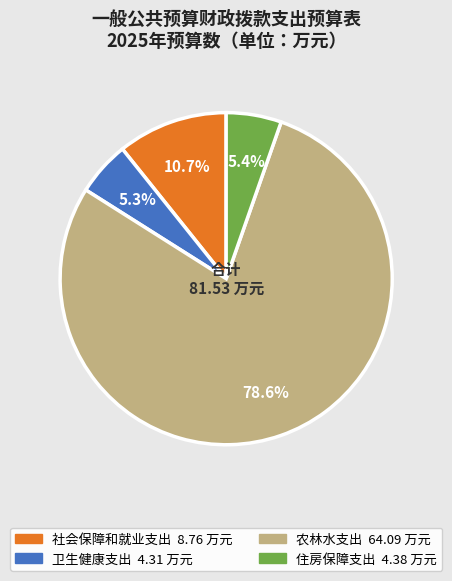

To the nearest percent, what is the average slice percentage?

25%